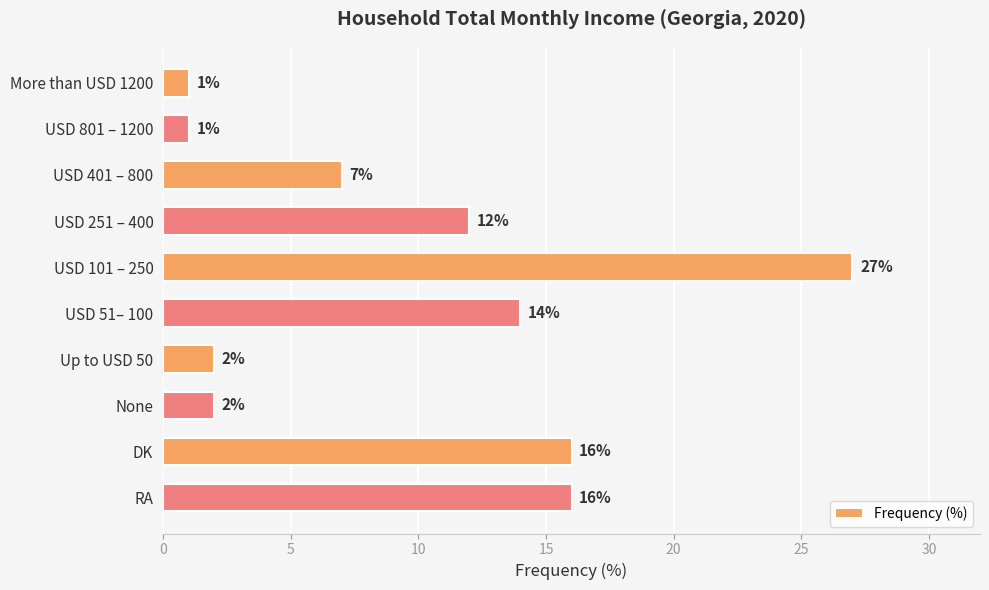

What is the label of the 8th bar from the bottom?

USD 401 – 800